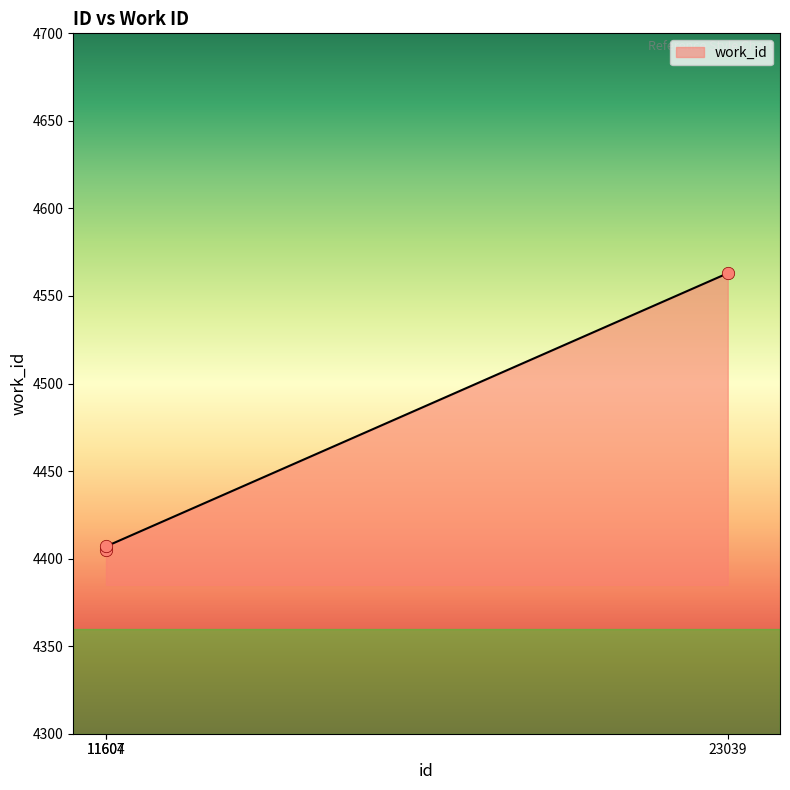

Approximately how many times larger is the value at 11607 compared to 11604?

1.0